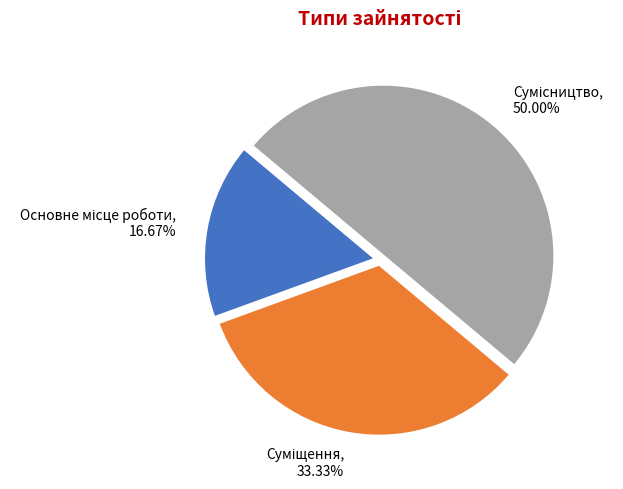

What is the smallest slice in the pie chart?

Основне місце роботи